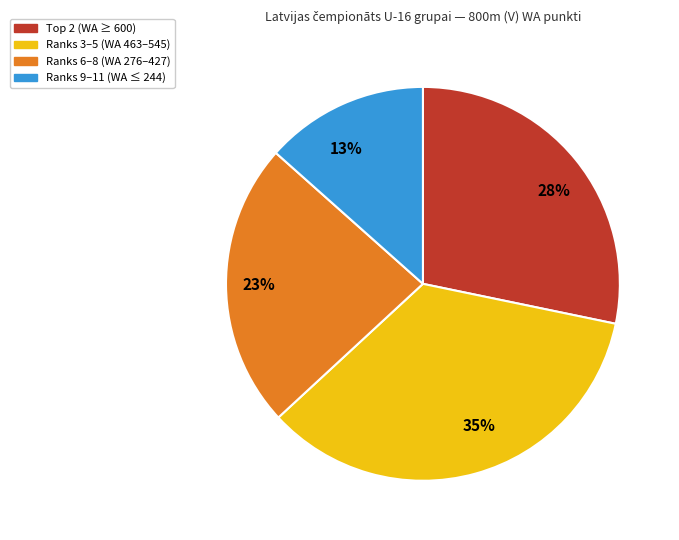

Which slice is the smallest?

13%